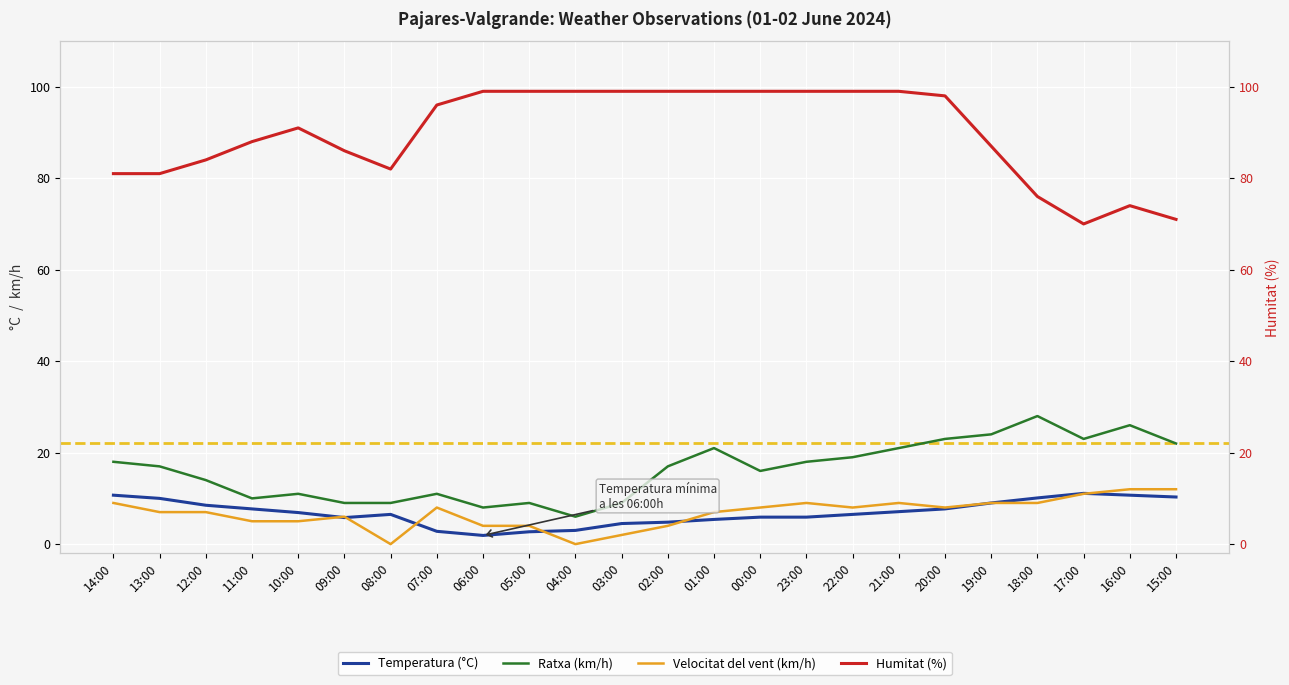

What position from the right is 07:00?

17